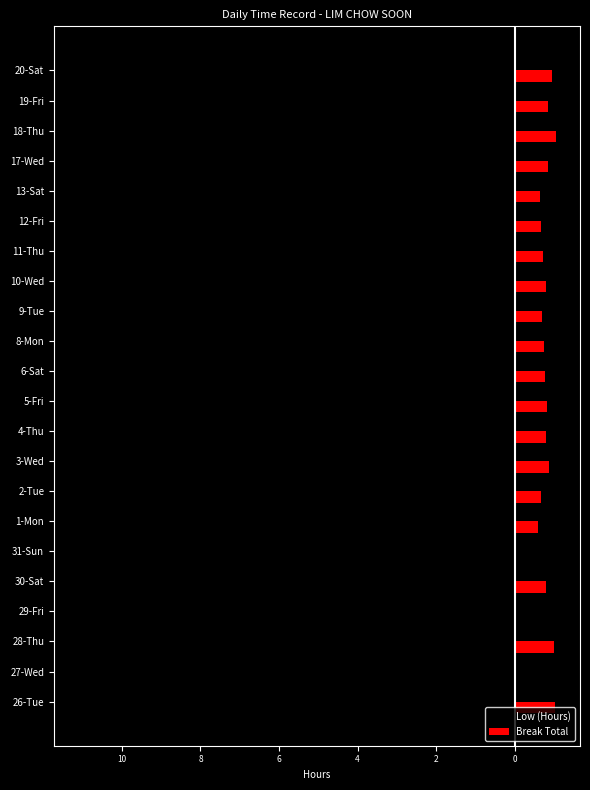

List the series in order of their peak value, highest first.

Break Total, Low (Hours)